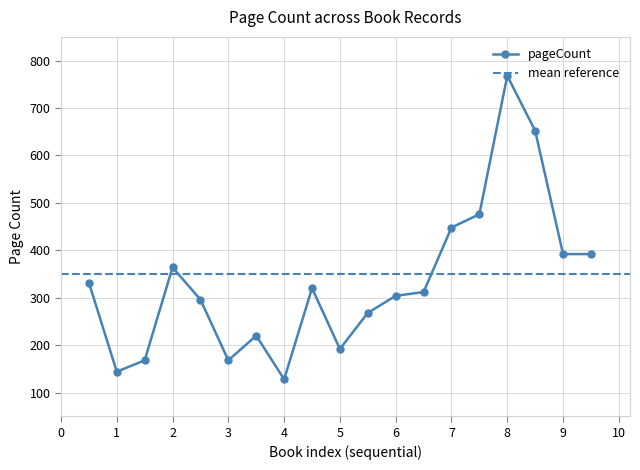

The value of pageCount at 9 is 532. True or false?

False